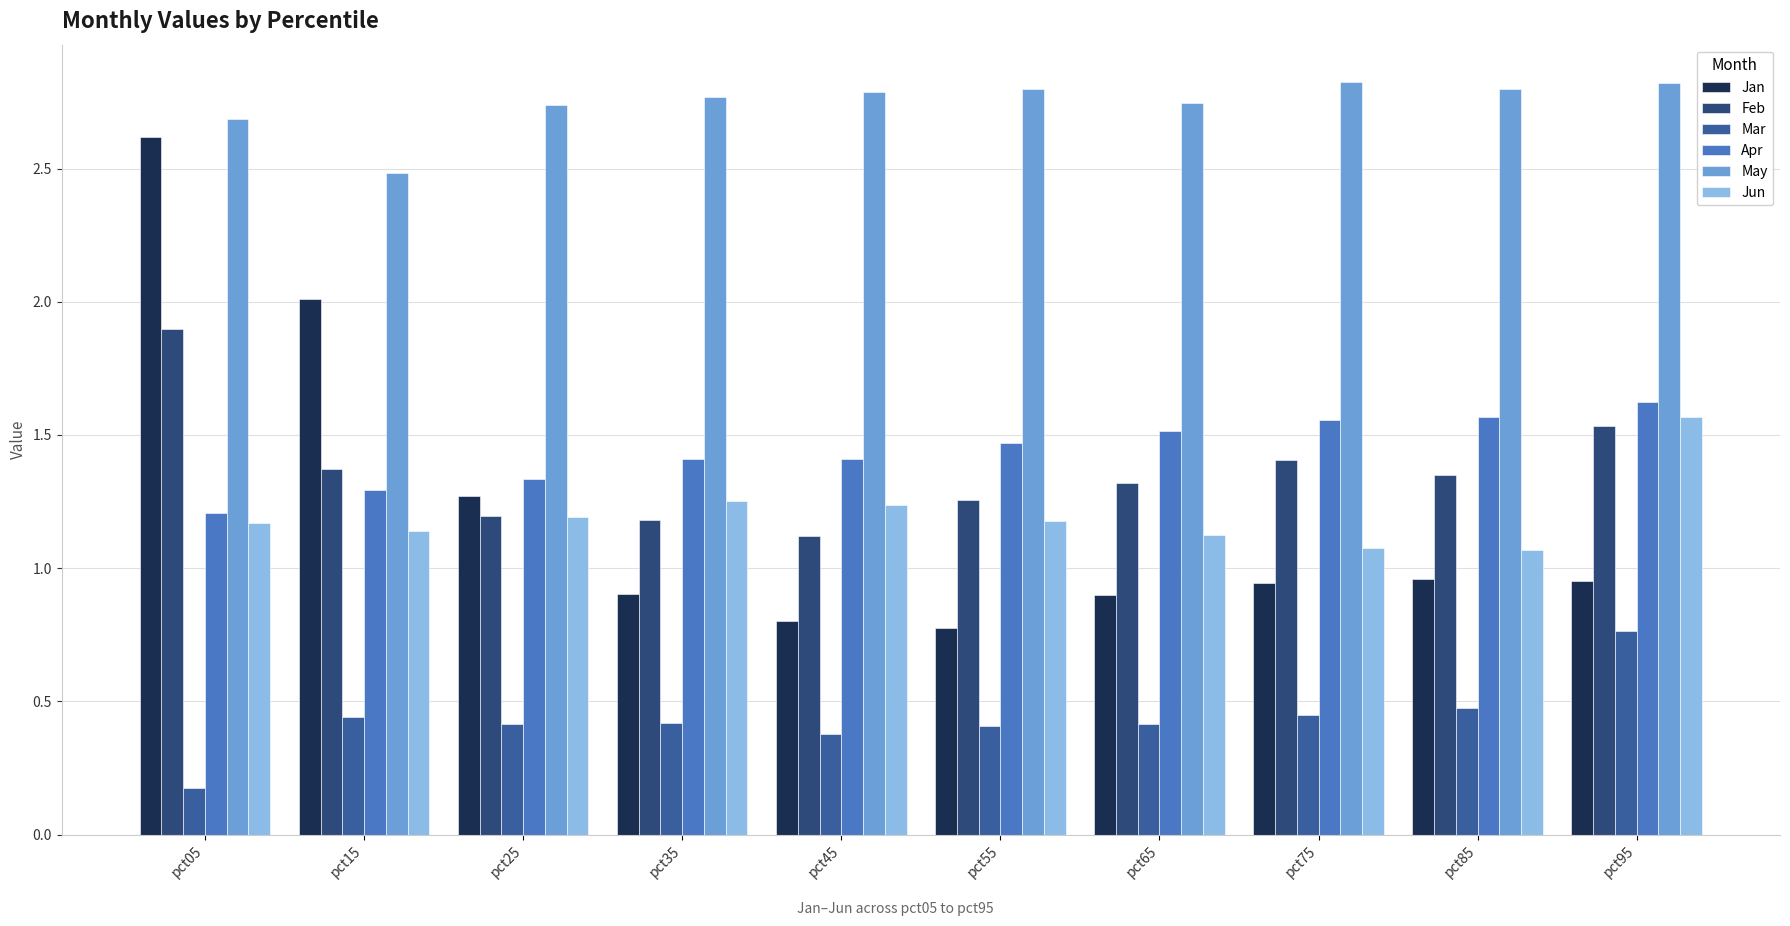

The value of Jun at pct15 is 1.6. True or false?

False